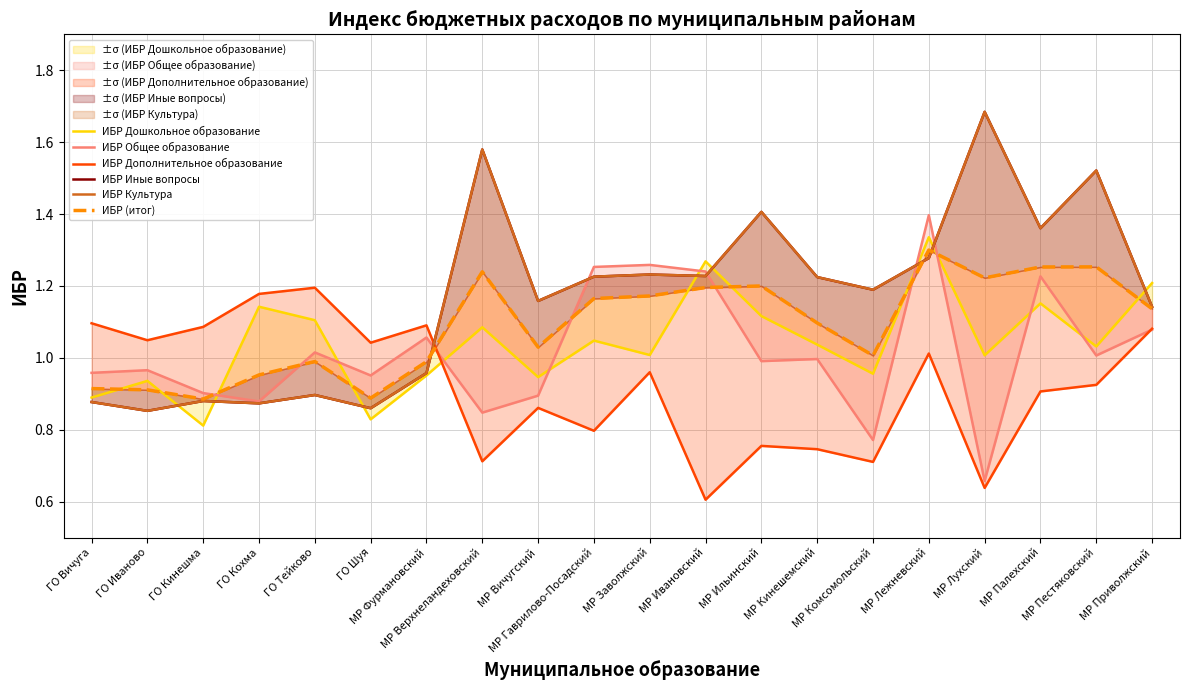

What is the value of the ИБР Дошкольное образование point at the 4th from the left?

1.1